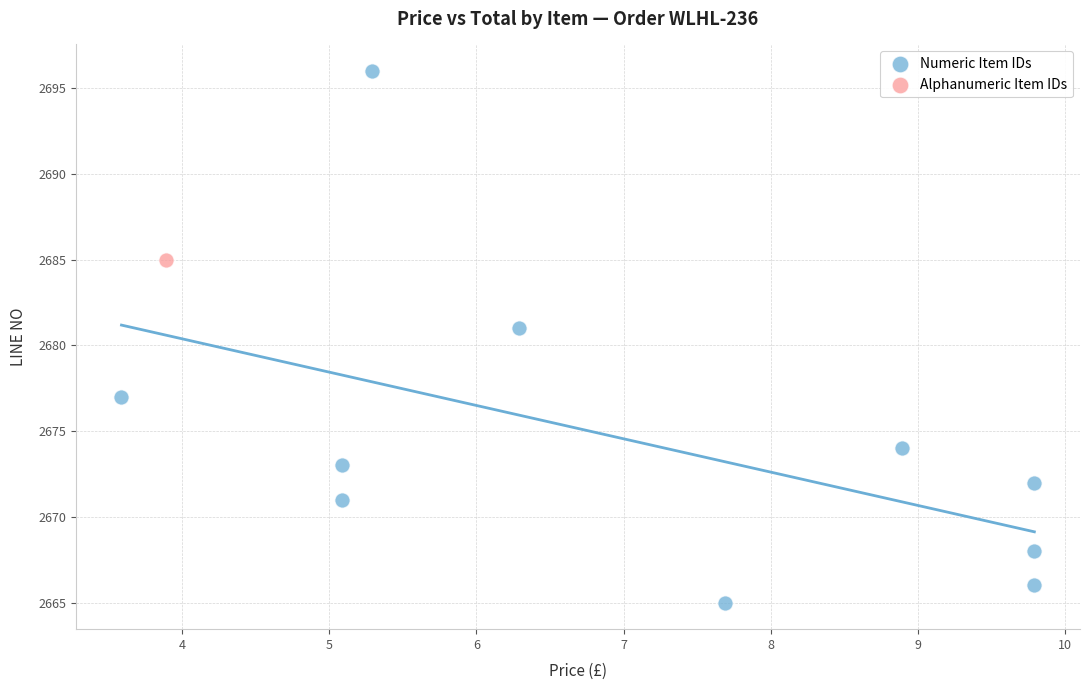

What are all the series names shown in the legend?

Numeric Item IDs, Alphanumeric Item IDs